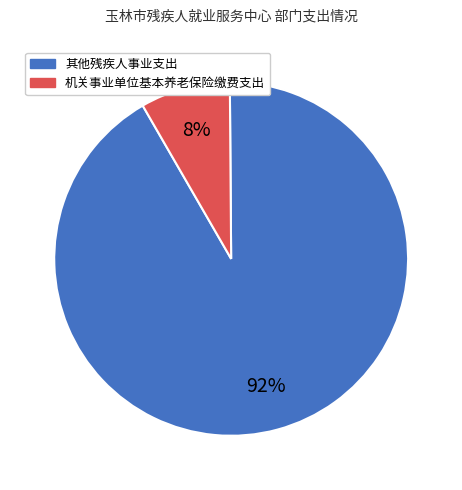

Do 其他残疾人事业支出 and 机关事业单位基本养老保险缴费支出 together represent more than half of the pie?

Yes